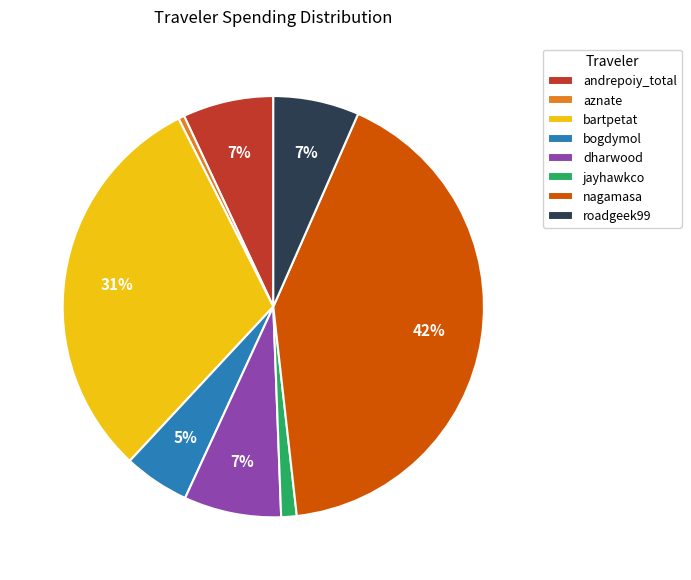

What is the largest slice in the pie chart?

nagamasa